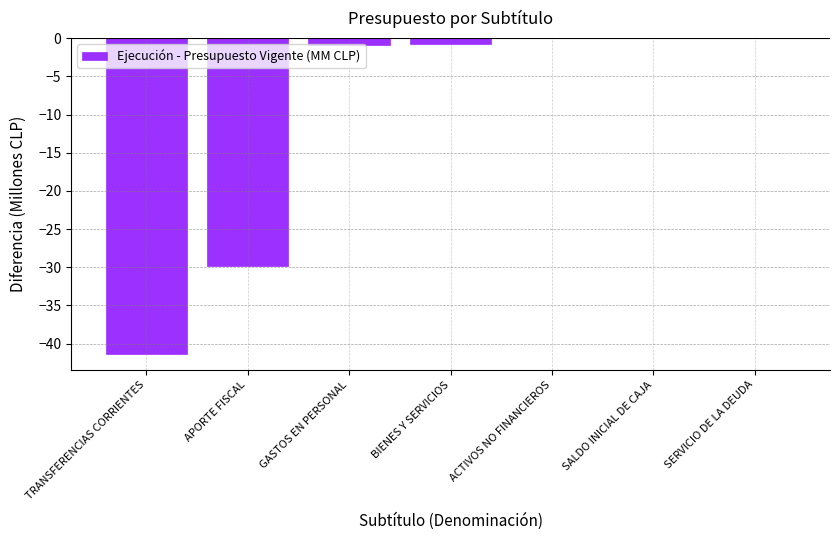

Is it true that the value at SALDO INICIAL DE CAJA is -0.0?

True